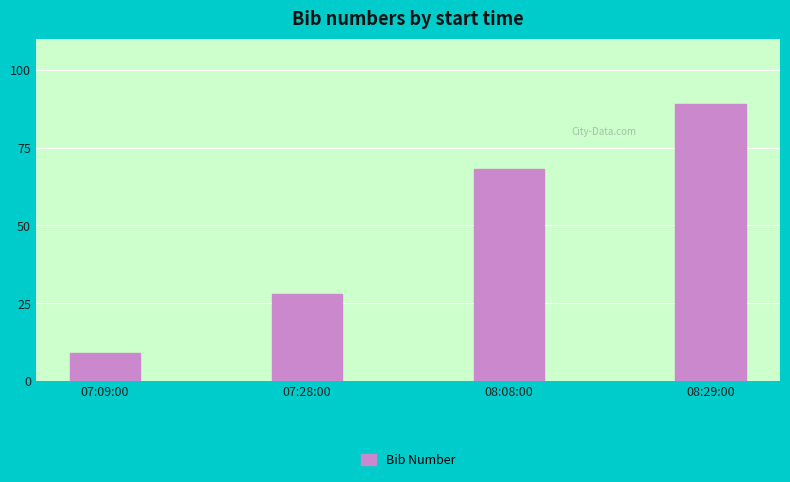

Rank the categories by value from lowest to highest.

07:09:00, 07:28:00, 08:08:00, 08:29:00